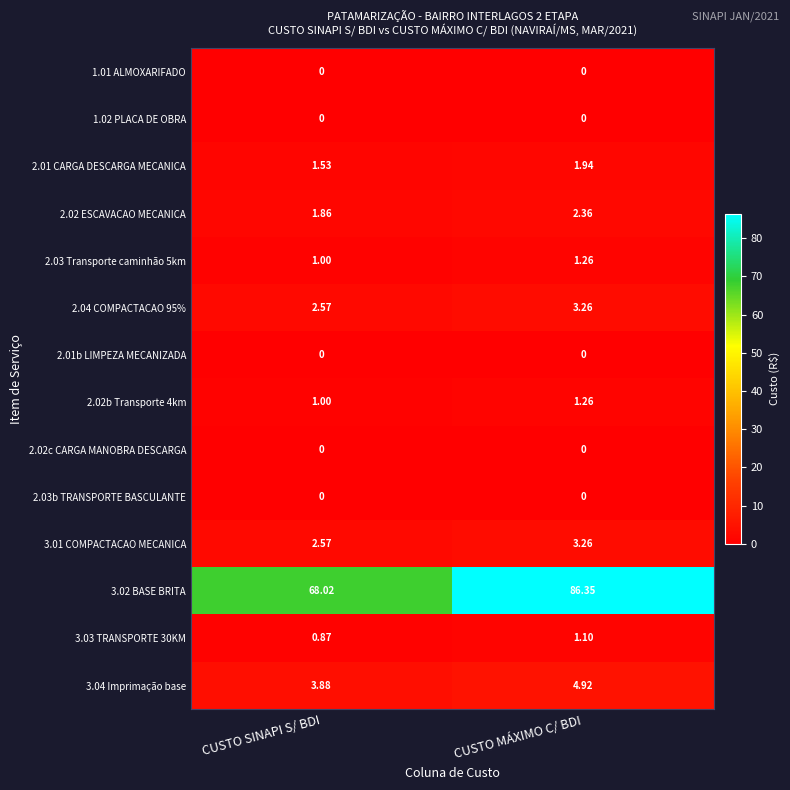

Where is 3.01 COMPACTACAO MECANICA nearest to the value 2?

CUSTO SINAPI S/ BDI